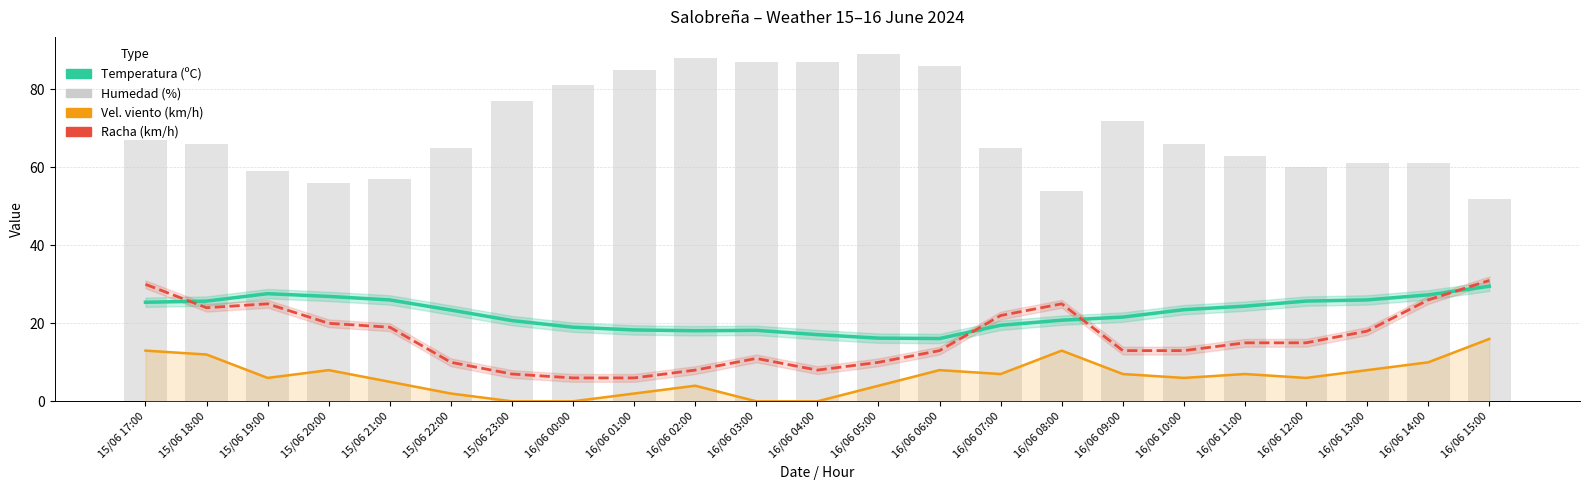

The value of Temperatura (ºC) at 15/06 22:00 is 23.4. True or false?

True